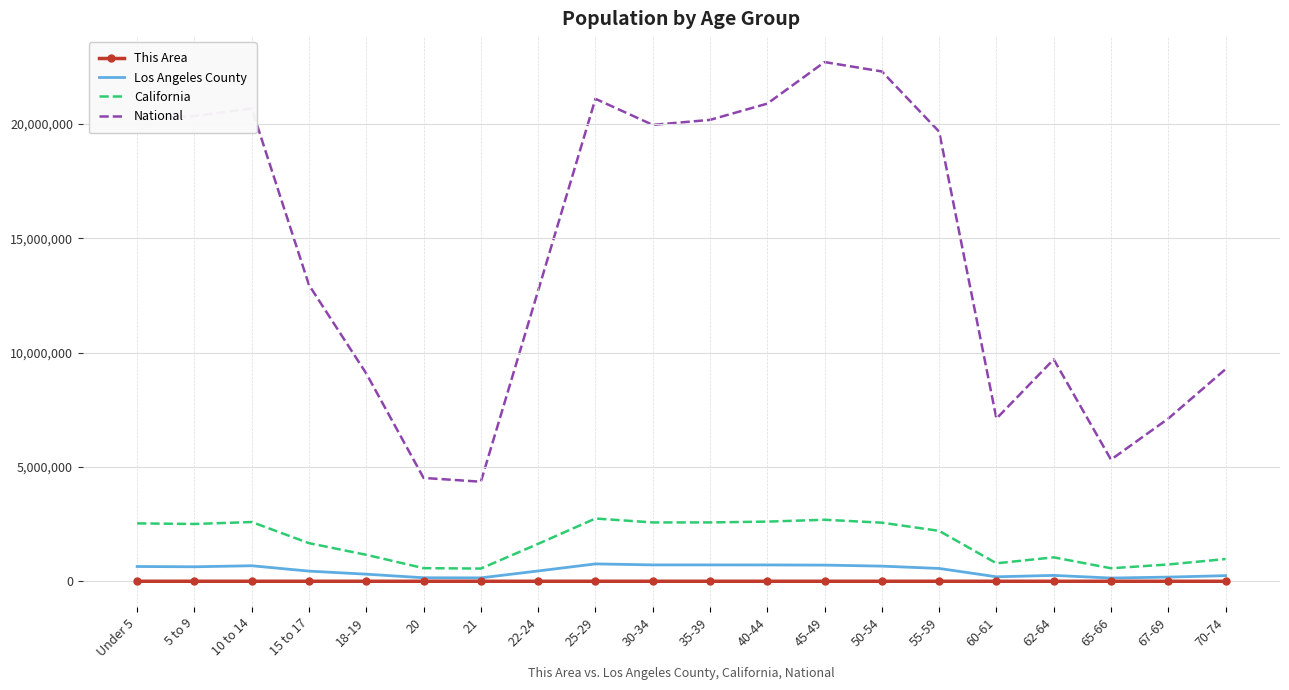

True or false: National and This Area intersect in this chart.

False